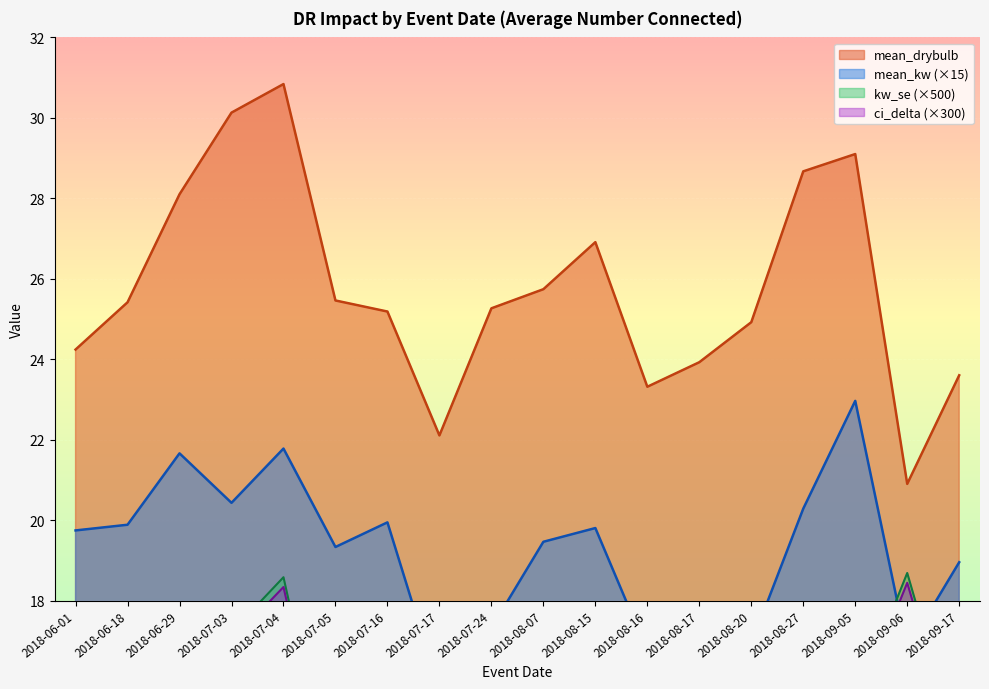

What is the sum of all ci_delta values?

258.3